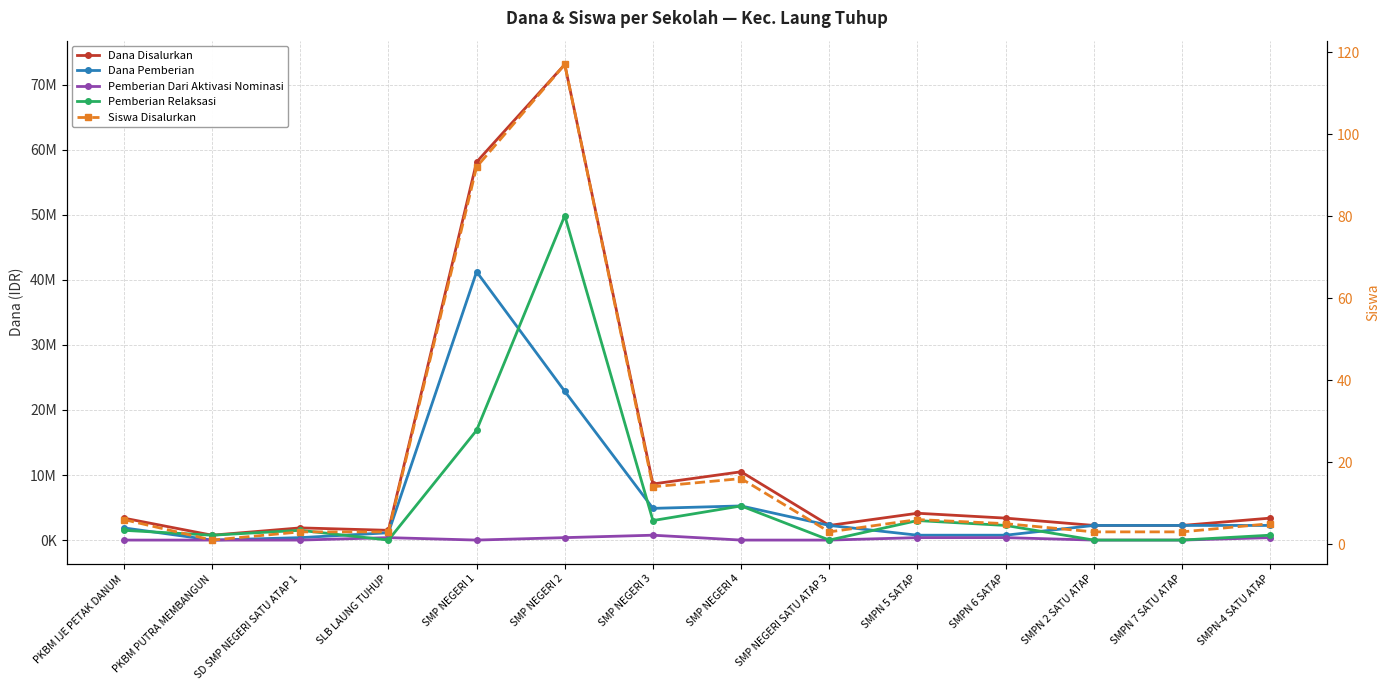

How many lines are shown in the chart?

5